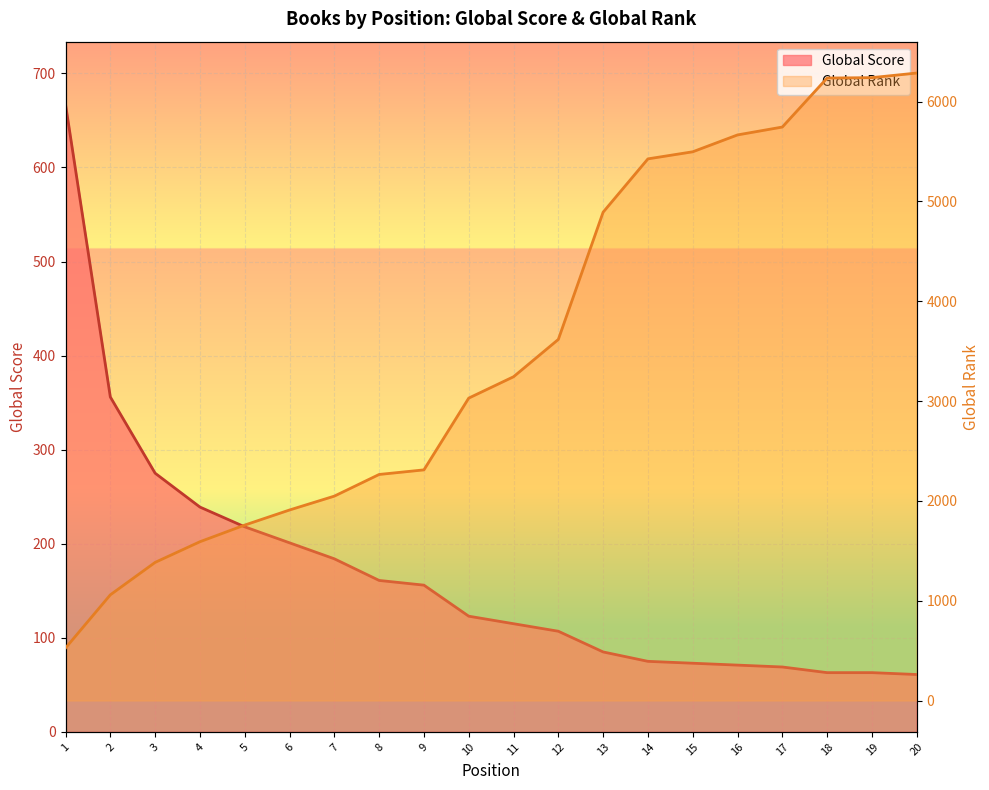

Rank the categories by Global Rank value from highest to lowest.

20, 19, 18, 17, 16, 15, 14, 13, 12, 11, 10, 9, 8, 7, 6, 5, 4, 3, 2, 1